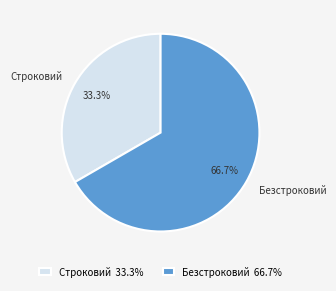

What is the smallest slice in the pie chart?

Строковий